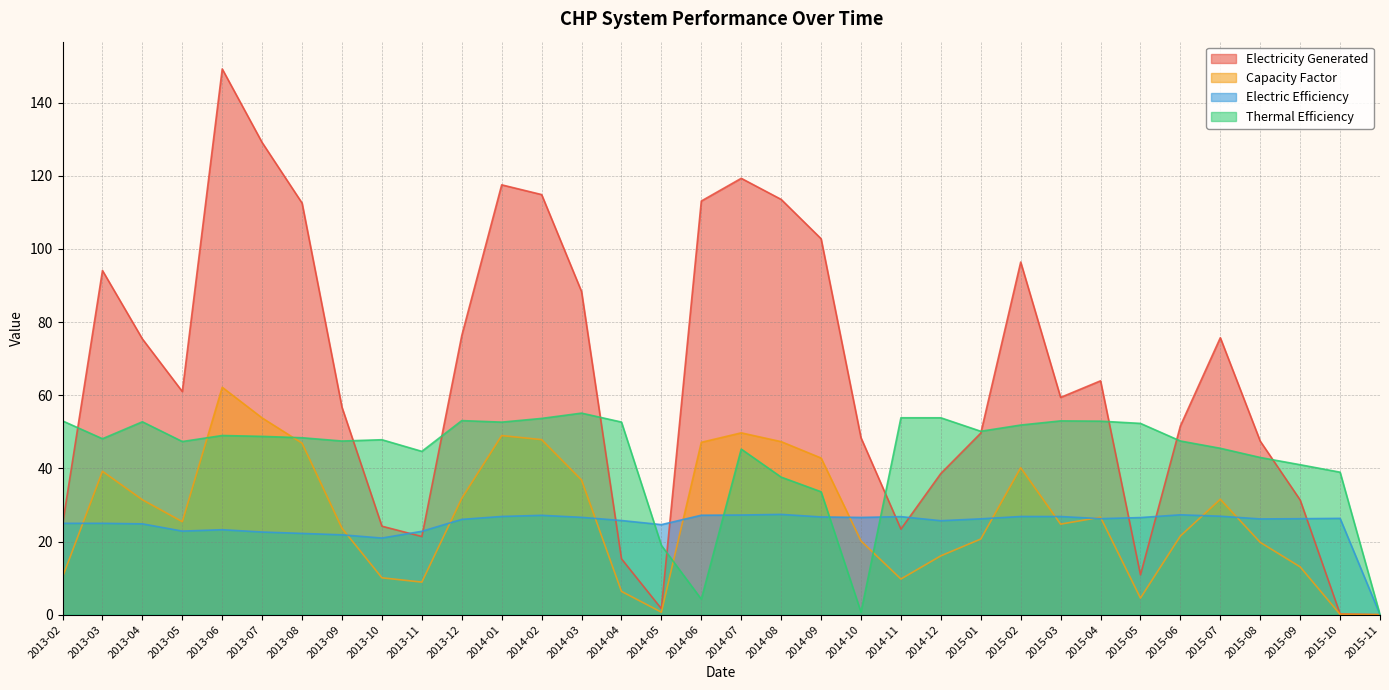

Reading right to left, extract all data points from this chart.

Electricity Generated: 2015-11=0.0	2015-10=0.2	2015-09=31.4	2015-08=47.4	2015-07=75.7	2015-06=51.6	2015-05=10.9	2015-04=63.9	2015-03=59.4	2015-02=96.4	2015-01=49.6	2014-12=38.6	2014-11=23.4	2014-10=48.4	2014-09=102.8	2014-08=113.6	2014-07=119.3	2014-06=113.1	2014-05=1.6	2014-04=15.3	2014-03=88.4	2014-02=114.9	2014-01=117.5	2013-12=76.3	2013-11=21.4	2013-10=24.2	2013-09=56.7	2013-08=112.5	2013-07=129.1	2013-06=149.2	2013-05=61.0	2013-04=75.4	2013-03=94.1	2013-02=24.6
Capacity Factor: 2015-11=0.0	2015-10=0.1	2015-09=13.1	2015-08=19.8	2015-07=31.6	2015-06=21.5	2015-05=4.5	2015-04=26.6	2015-03=24.8	2015-02=40.2	2015-01=20.7	2014-12=16.1	2014-11=9.7	2014-10=20.2	2014-09=42.8	2014-08=47.3	2014-07=49.7	2014-06=47.1	2014-05=0.7	2014-04=6.4	2014-03=36.8	2014-02=47.9	2014-01=49.0	2013-12=31.8	2013-11=8.9	2013-10=10.1	2013-09=23.6	2013-08=46.9	2013-07=53.8	2013-06=62.2	2013-05=25.4	2013-04=31.4	2013-03=39.2	2013-02=10.3
Electric Efficiency: 2015-11=0.0	2015-10=26.3	2015-09=26.2	2015-08=26.2	2015-07=26.9	2015-06=27.3	2015-05=26.5	2015-04=26.3	2015-03=26.8	2015-02=26.8	2015-01=26.2	2014-12=25.7	2014-11=26.8	2014-10=26.6	2014-09=26.7	2014-08=27.4	2014-07=27.2	2014-06=27.2	2014-05=24.6	2014-04=25.7	2014-03=26.6	2014-02=27.2	2014-01=26.8	2013-12=26.1	2013-11=22.8	2013-10=20.9	2013-09=21.8	2013-08=22.2	2013-07=22.6	2013-06=23.2	2013-05=22.9	2013-04=24.8	2013-03=25.0	2013-02=25.0
Thermal Efficiency: 2015-11=0.0	2015-10=39.0	2015-09=41.0	2015-08=43.0	2015-07=45.5	2015-06=47.5	2015-05=52.3	2015-04=52.9	2015-03=53.0	2015-02=51.9	2015-01=50.2	2014-12=53.8	2014-11=53.8	2014-10=0.7	2014-09=33.6	2014-08=37.6	2014-07=45.3	2014-06=4.2	2014-05=19.0	2014-04=52.7	2014-03=55.1	2014-02=53.7	2014-01=52.6	2013-12=53.1	2013-11=44.7	2013-10=47.8	2013-09=47.5	2013-08=48.4	2013-07=48.8	2013-06=49.0	2013-05=47.3	2013-04=52.7	2013-03=48.1	2013-02=53.0